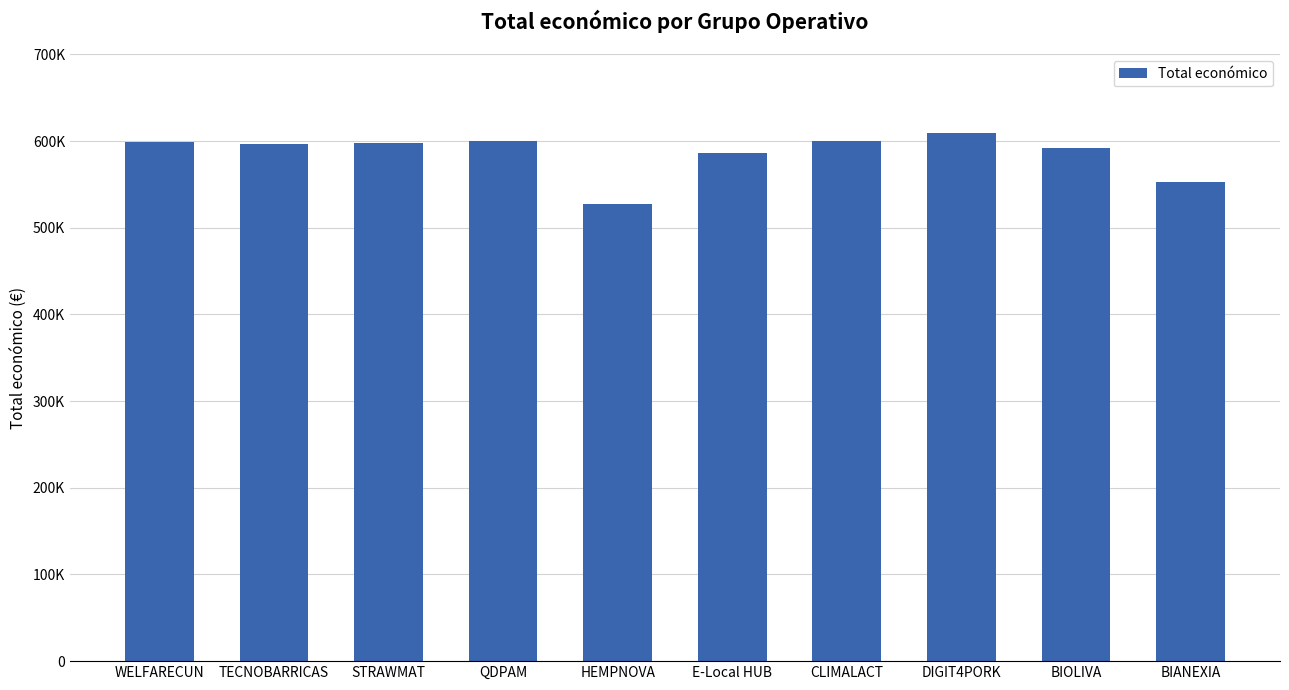

What is the ratio of the value at CLIMALACT to the value at WELFARECUN?

1.0